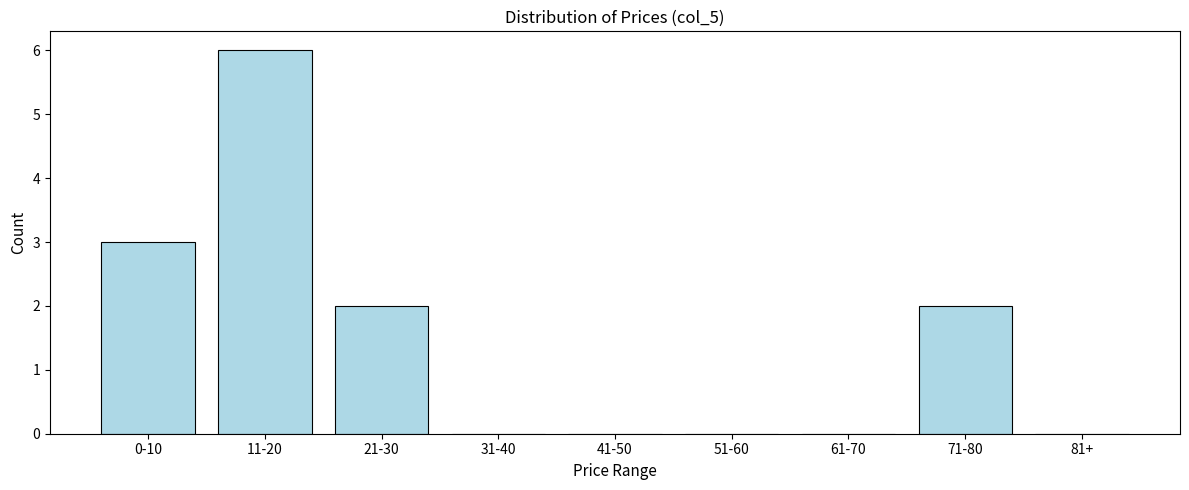

Reading left to right, list all the values displayed in this chart.

0-10=3	11-20=6	21-30=2	31-40=0	41-50=0	51-60=0	61-70=0	71-80=2	81+=0